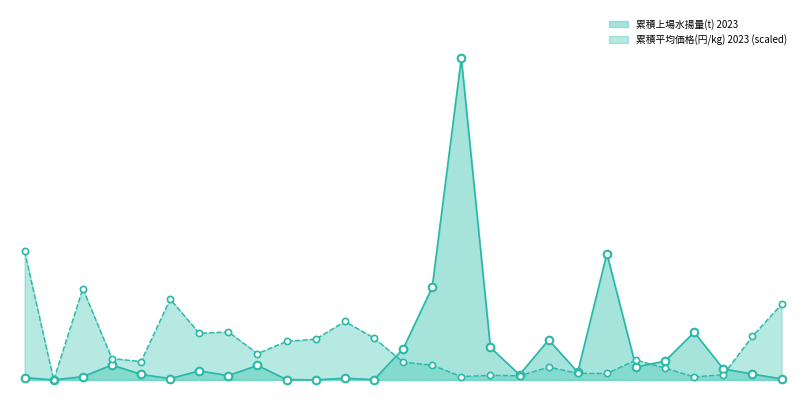

Which series has the widest spread of Y values?

累積上場水揚量(t) 2023